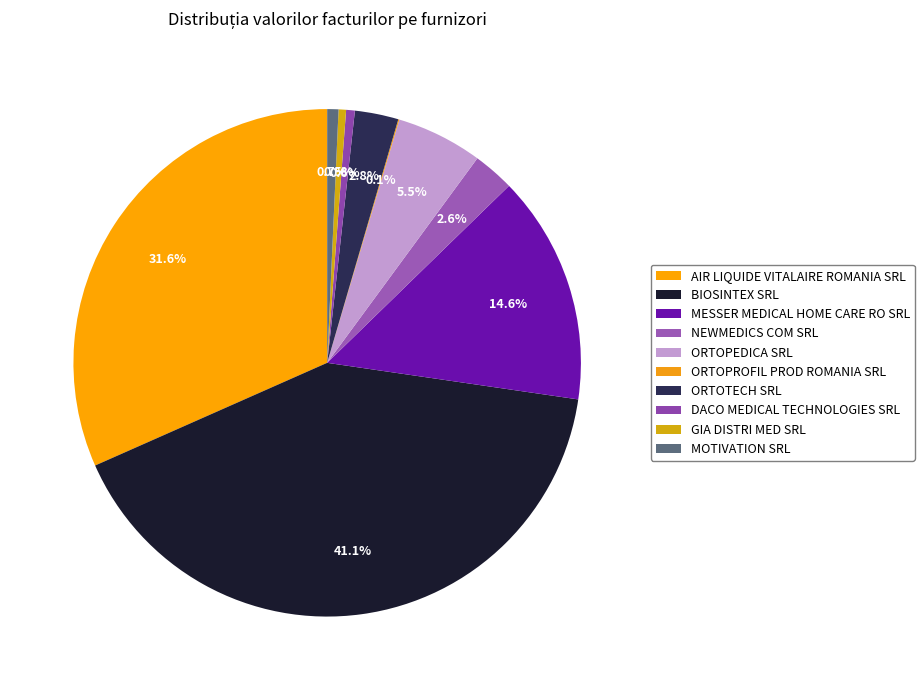

How many slices are in this pie chart?

10